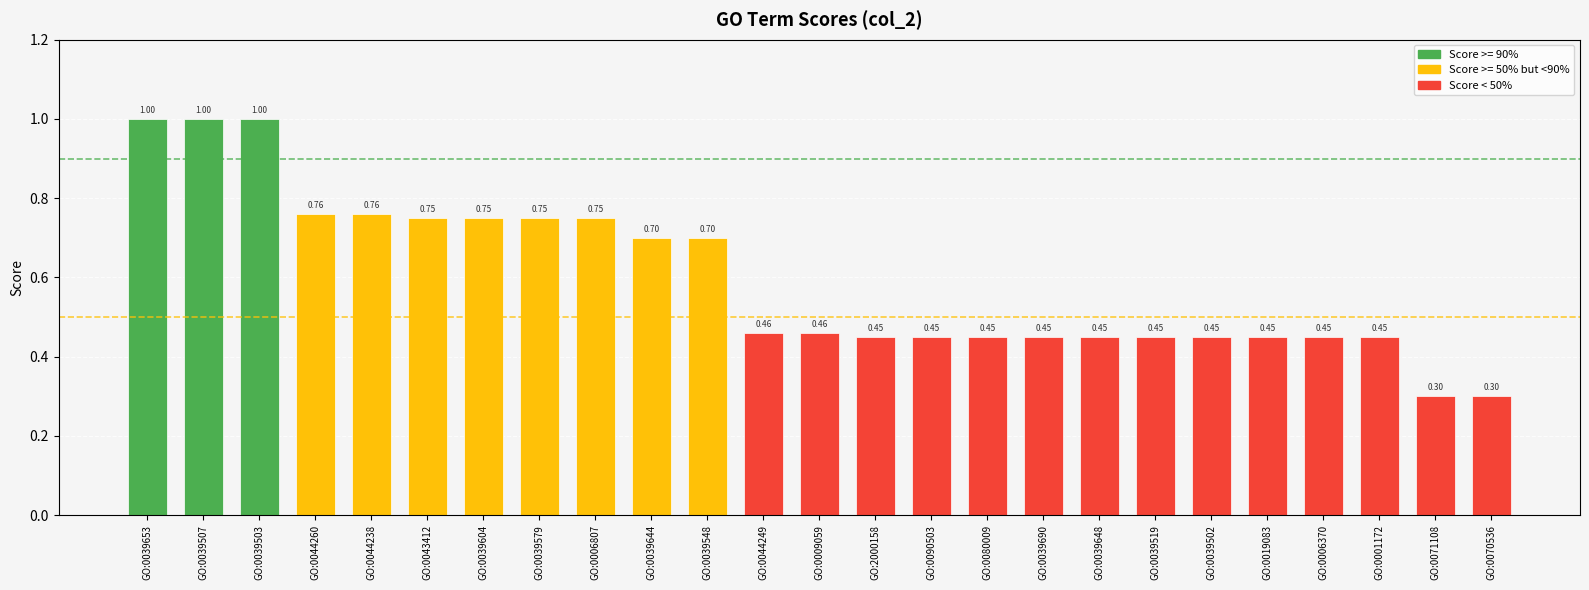

What is the difference between the maximum and minimum values?

0.7